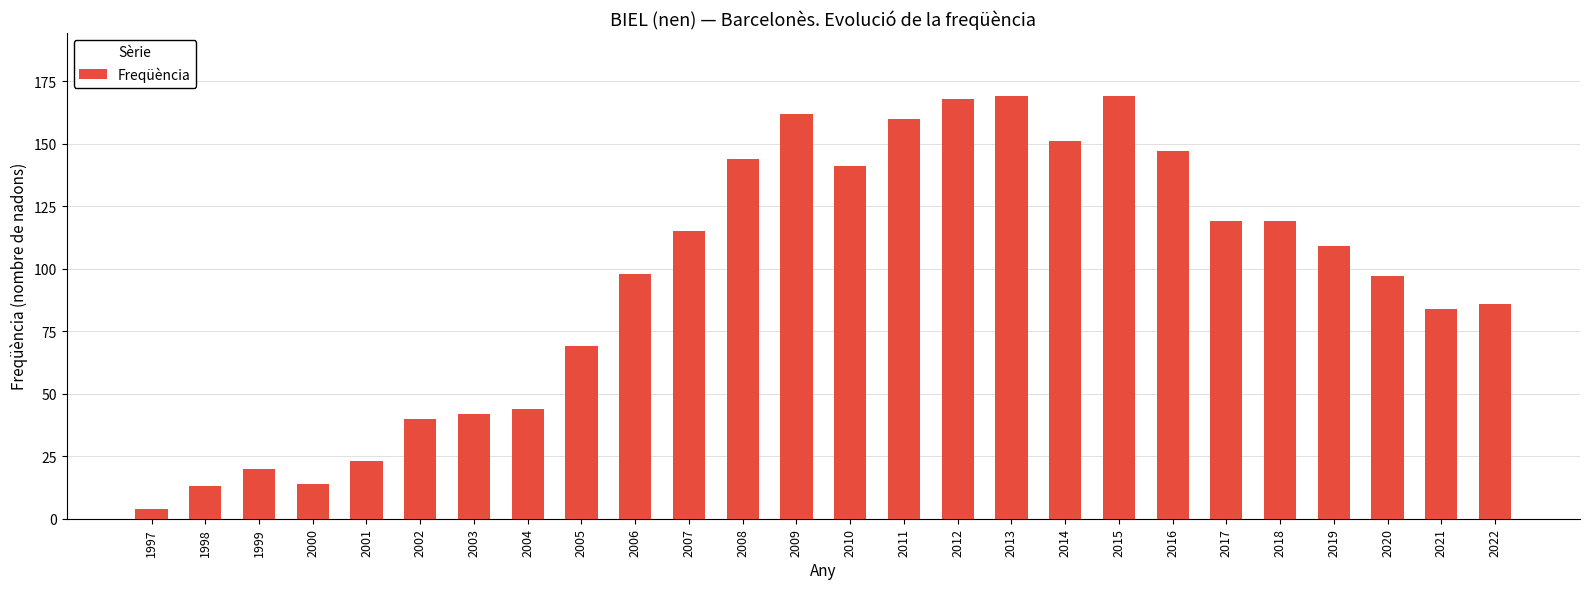

Which has a higher value, 2003 or 2009?

2009